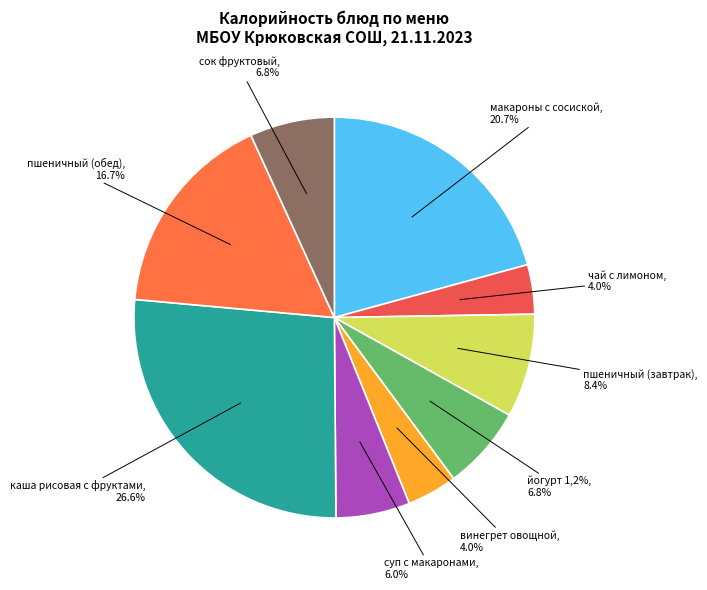

The каша рассыпчатая рисовая с фруктами slice represents 27% of the pie. True or false?

True